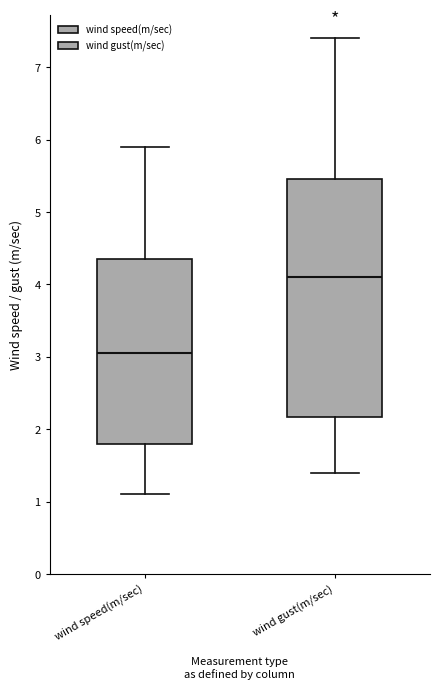

Which box's median line is the lowest?

wind speed(m/sec)